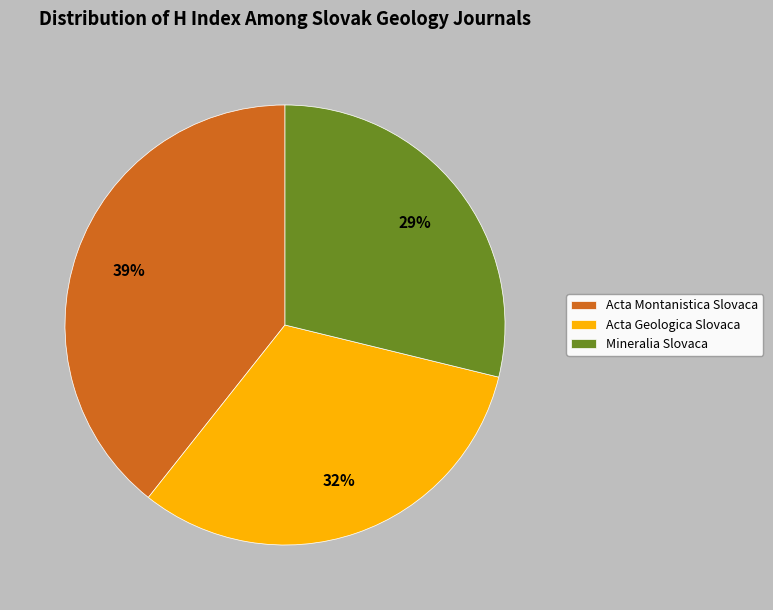

Which slice is the largest?

Acta Montanistica Slovaca